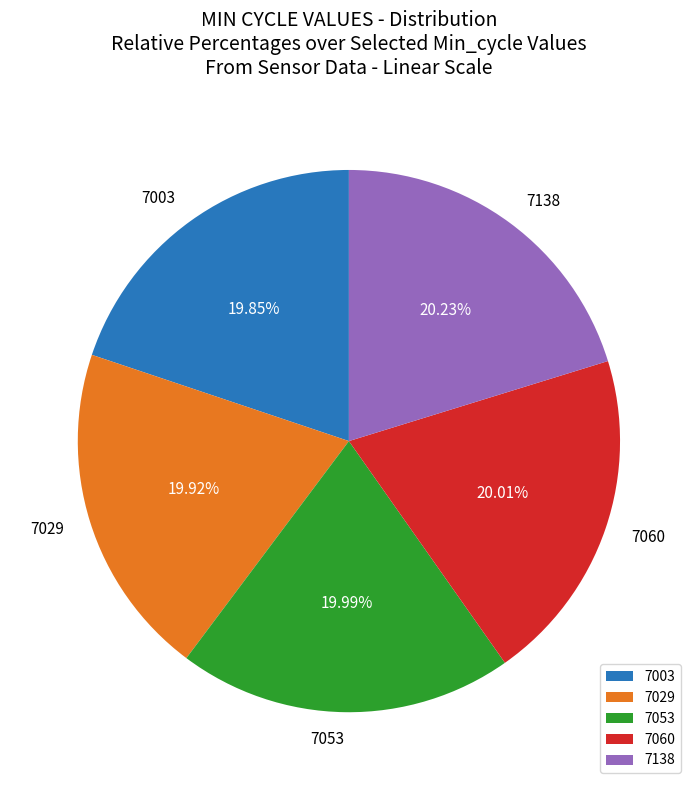

Is it true that 7003 is 7% of the pie?

False